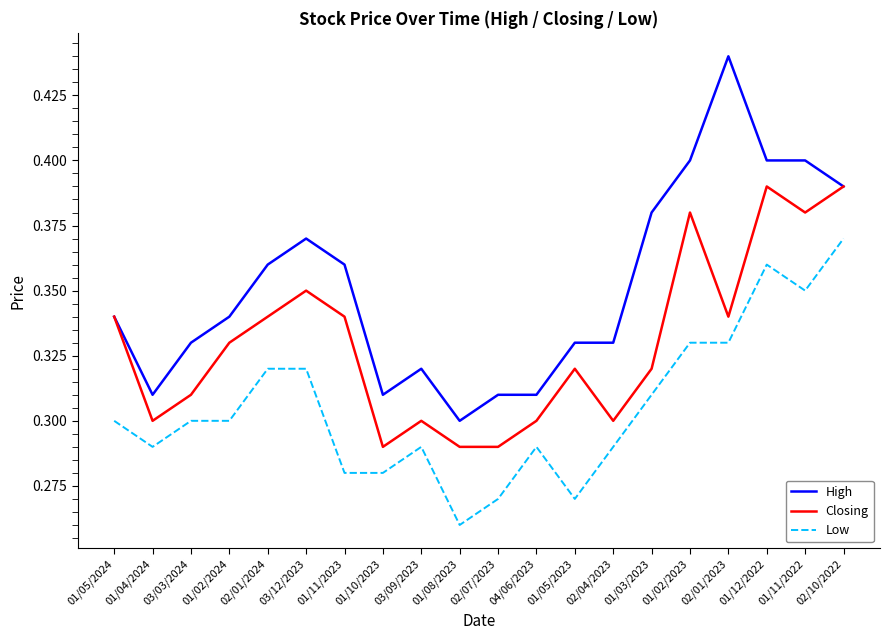

Is the value of Low at 01/05/2024 greater than the value of Closing at 03/12/2023?

No